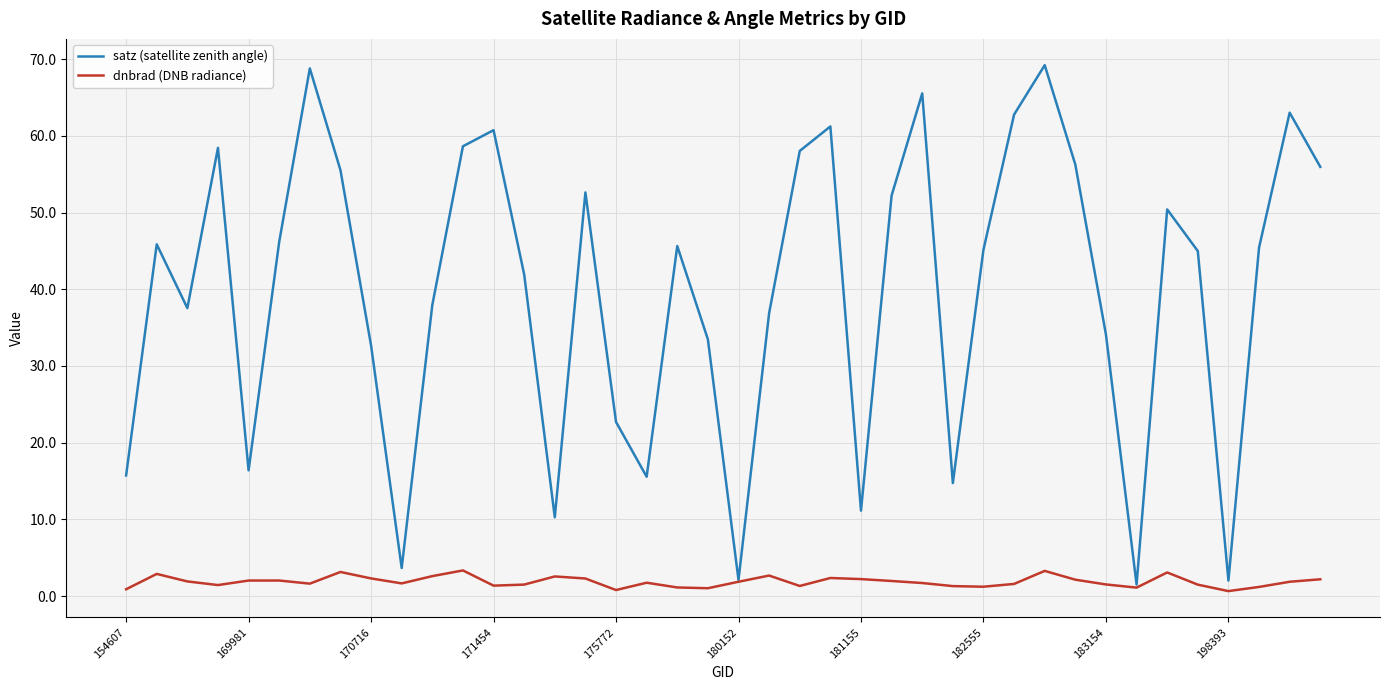

How many distinct data groups are displayed?

2